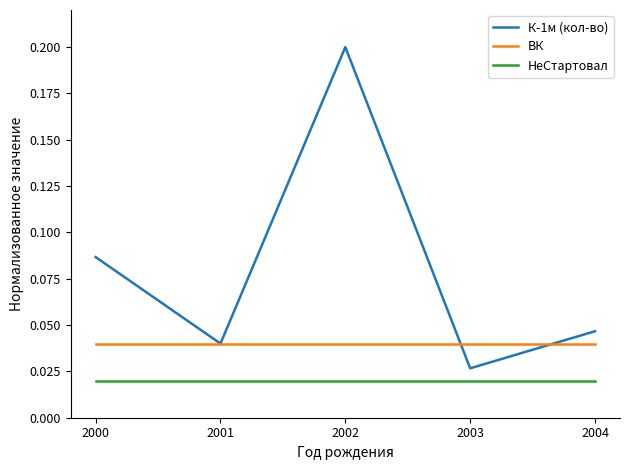

Which category has the lowest value in the К-1м (кол-во) series?

2003